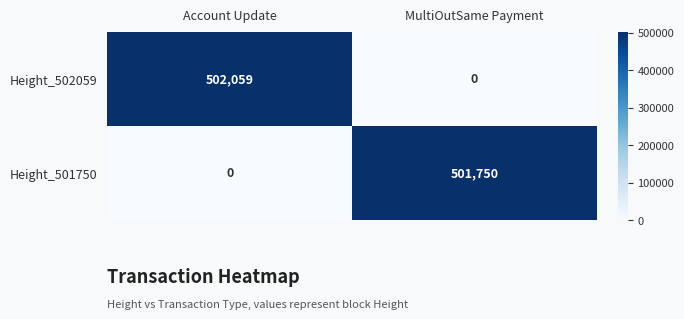

True or false: Height_502059 has a value of 301980 at Account Update.

False